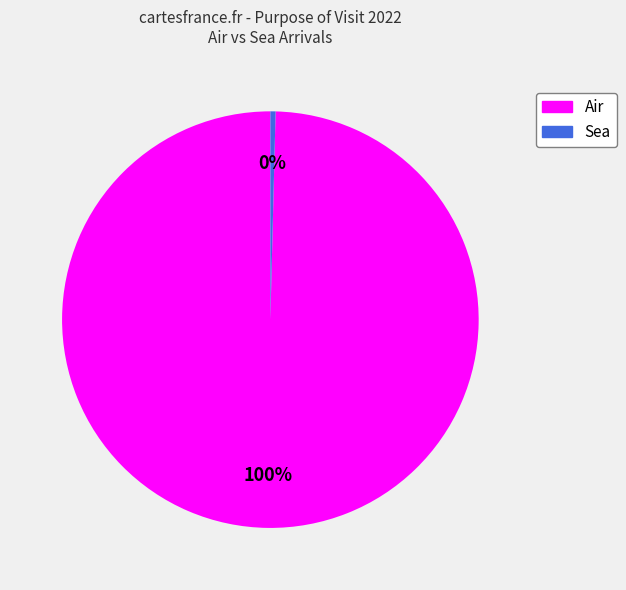

To the nearest percent, what is the average slice percentage?

50%